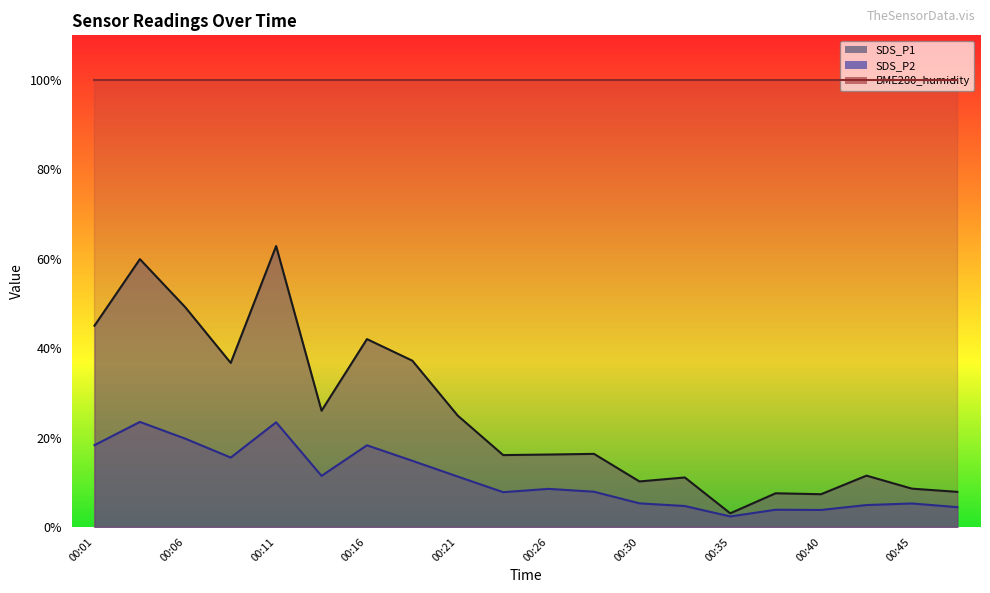

Is the value of SDS_P2 at 00:30 greater than the value of SDS_P1 at 00:13?

No